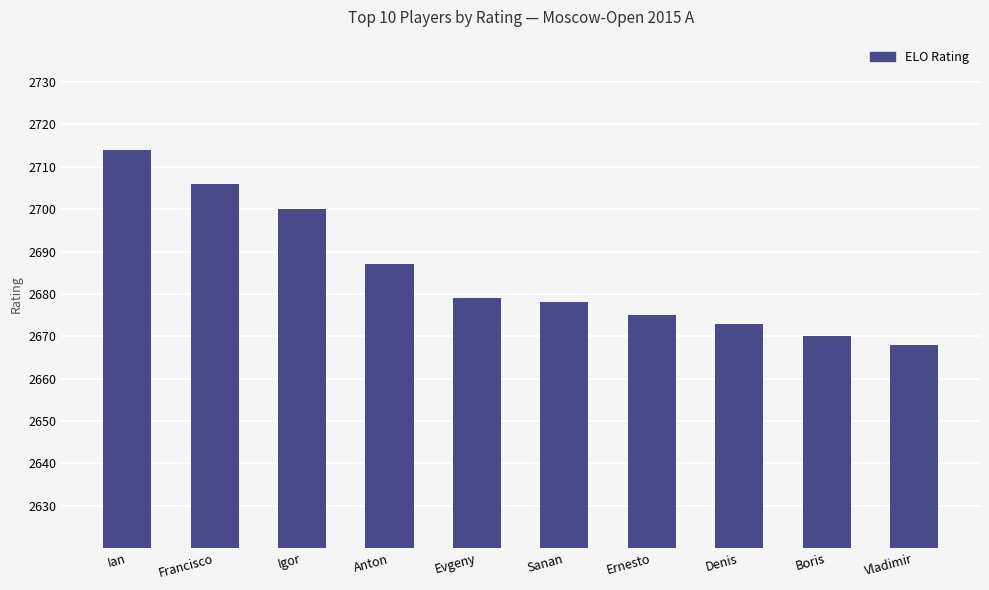

Reading left to right, transcribe all the data shown in this chart.

Ian=2714	Francisco=2706	Igor=2700	Anton=2687	Evgeny=2679	Sanan=2678	Ernesto=2675	Denis=2673	Boris=2670	Vladimir=2668